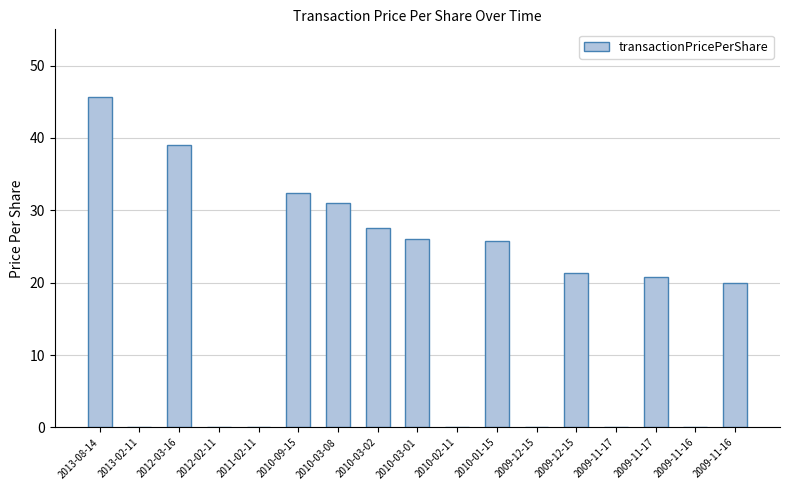

Where does the data first go above 20?

2013-08-14